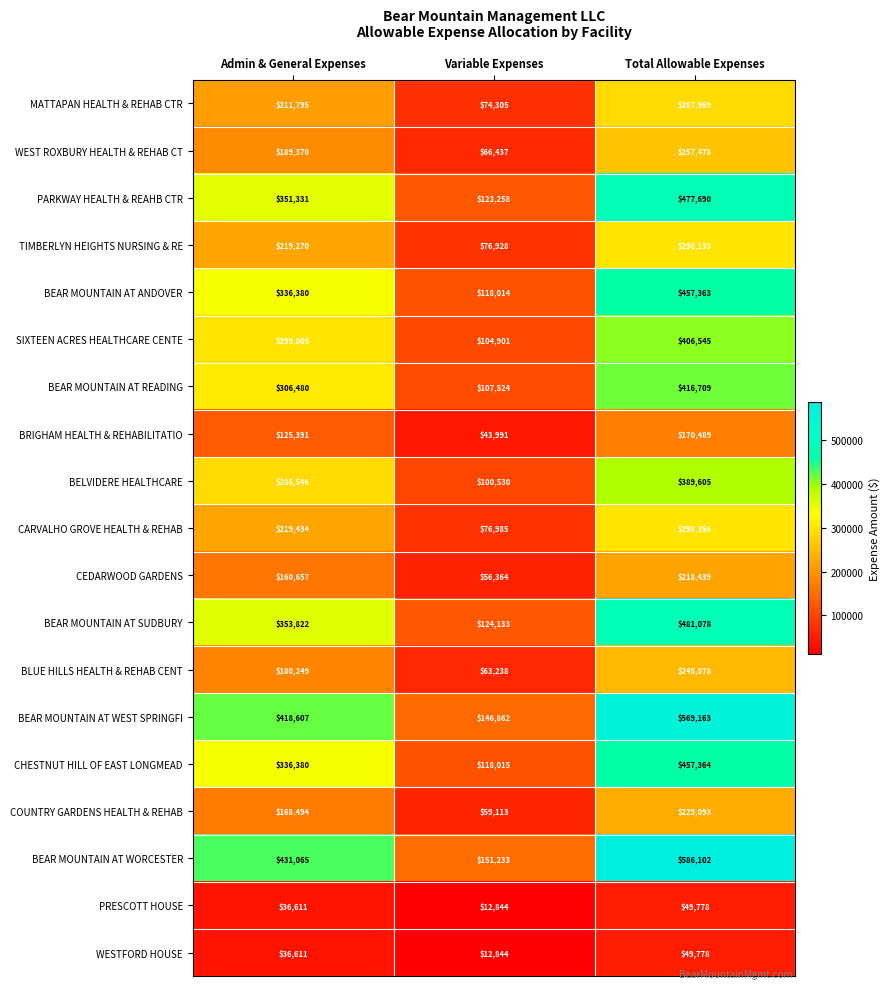

Which category has the lowest value across all series?

Variable Expenses